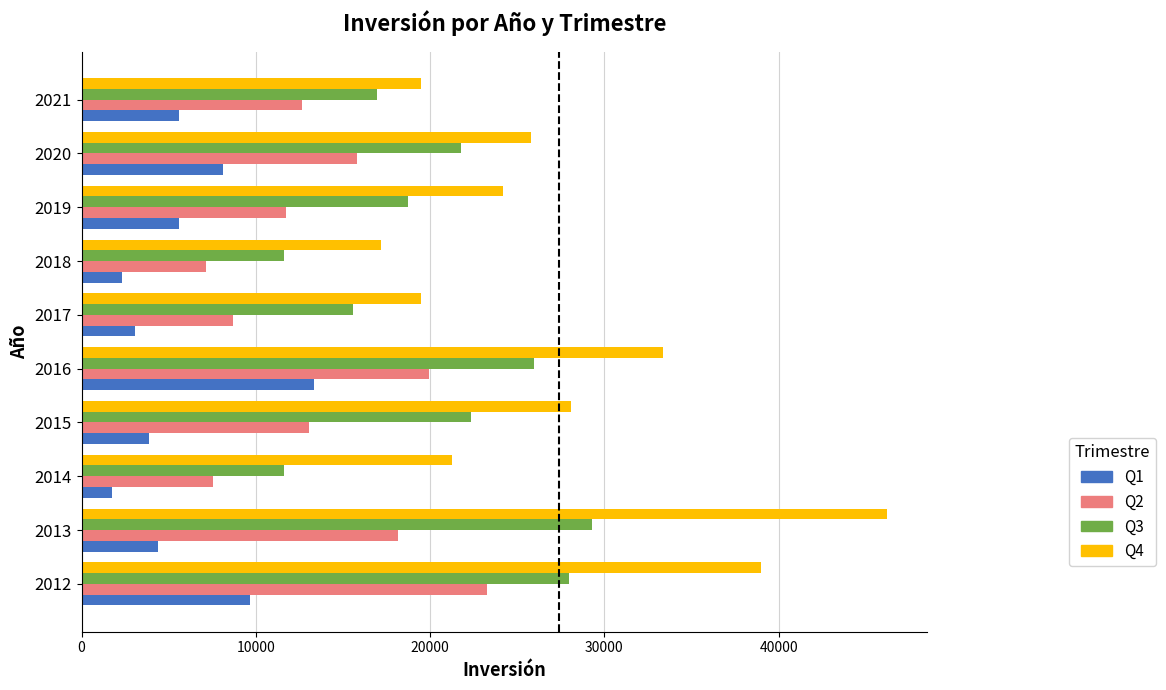

At which label does Q1 reach its peak?

2016